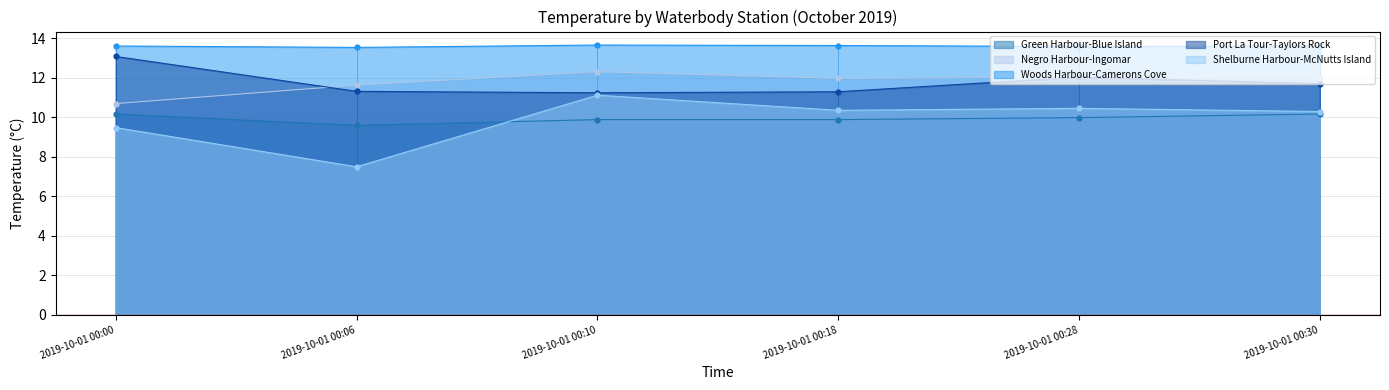

What is the total value across all series at 2019-10-01 00:00?

57.1